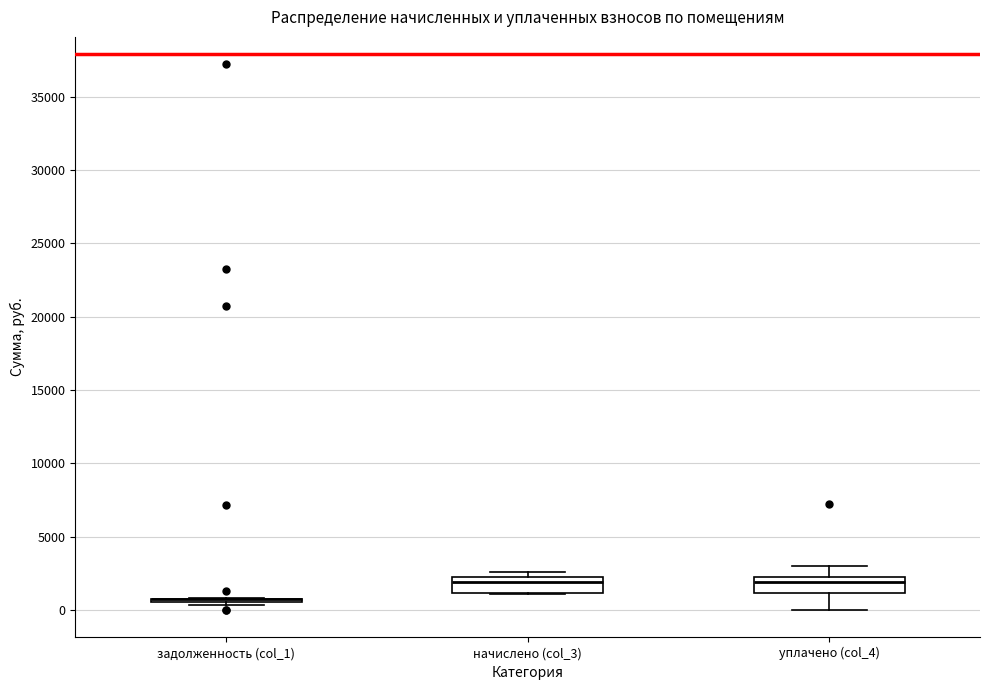

Reading left to right, transcribe this box plot: for each box, give where its median line is, the range the box spans, and where its two whiskers end, as read against the y-axis. The values are not printed on the chart, so give them approximately, as read against the axis.

задолженность (col_1): box collapsed to a line at 500, whiskers 500 to 1000
начислено (col_3): median 2000, box 1000 to 2500, whiskers 1000 to 2500 (just above the box's upper edge)
уплачено (col_4): median 2000, box 1000 to 2500, whiskers 0 to 3000